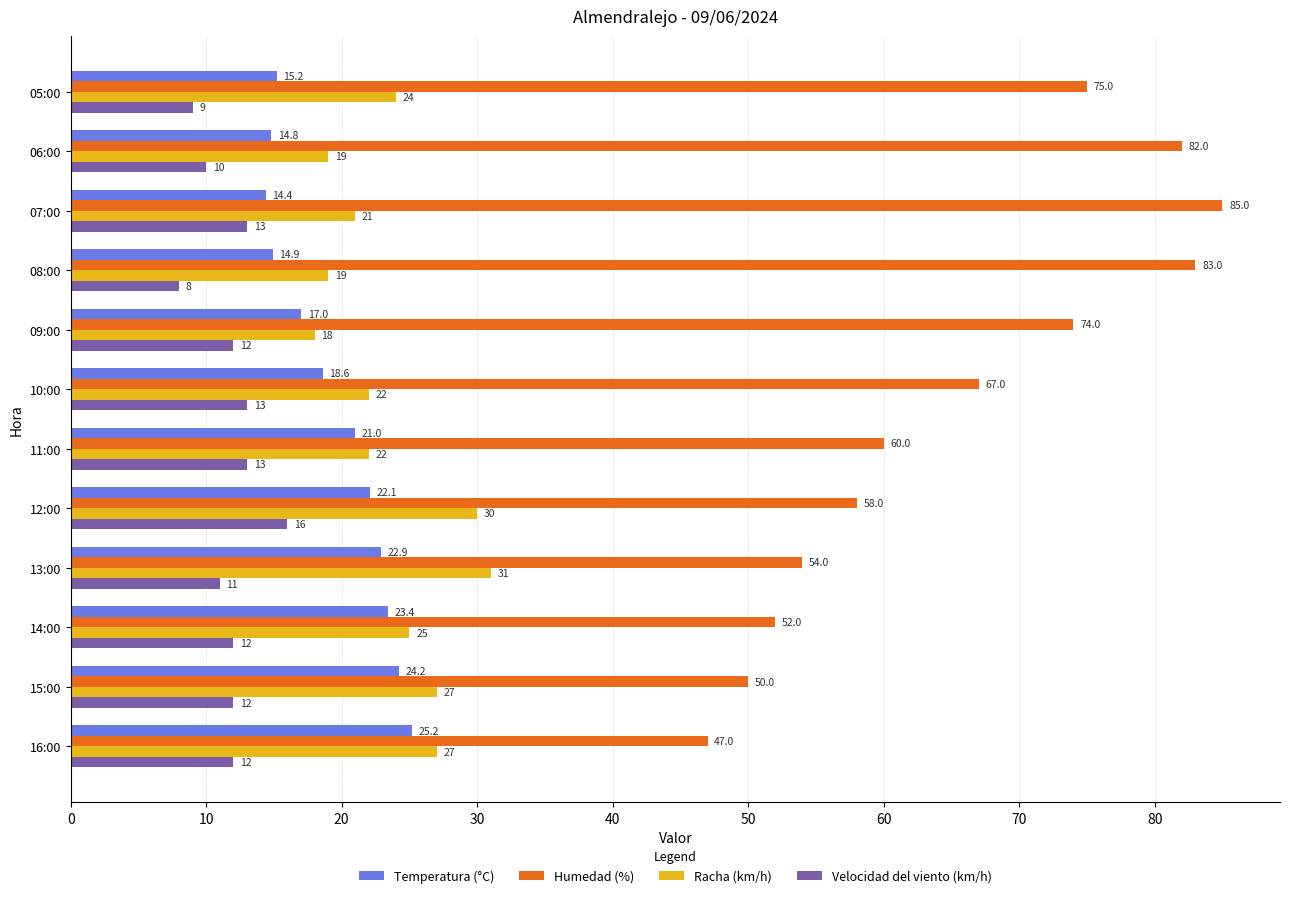

The Temperatura (°C) series shows 25.2 at 16:00. True or false?

True